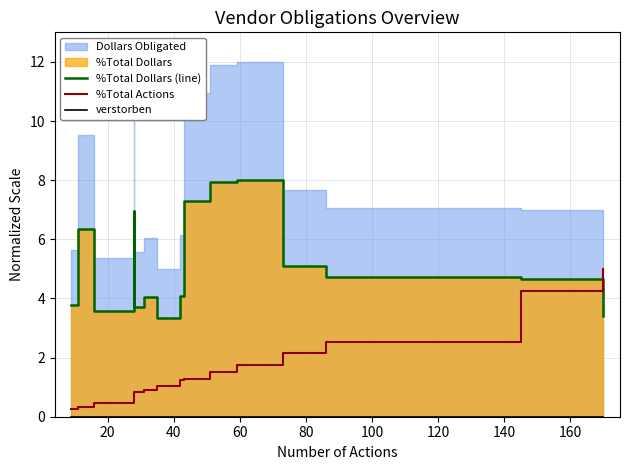

Is it true that %Total Actions equals 3.4 at 11?

False